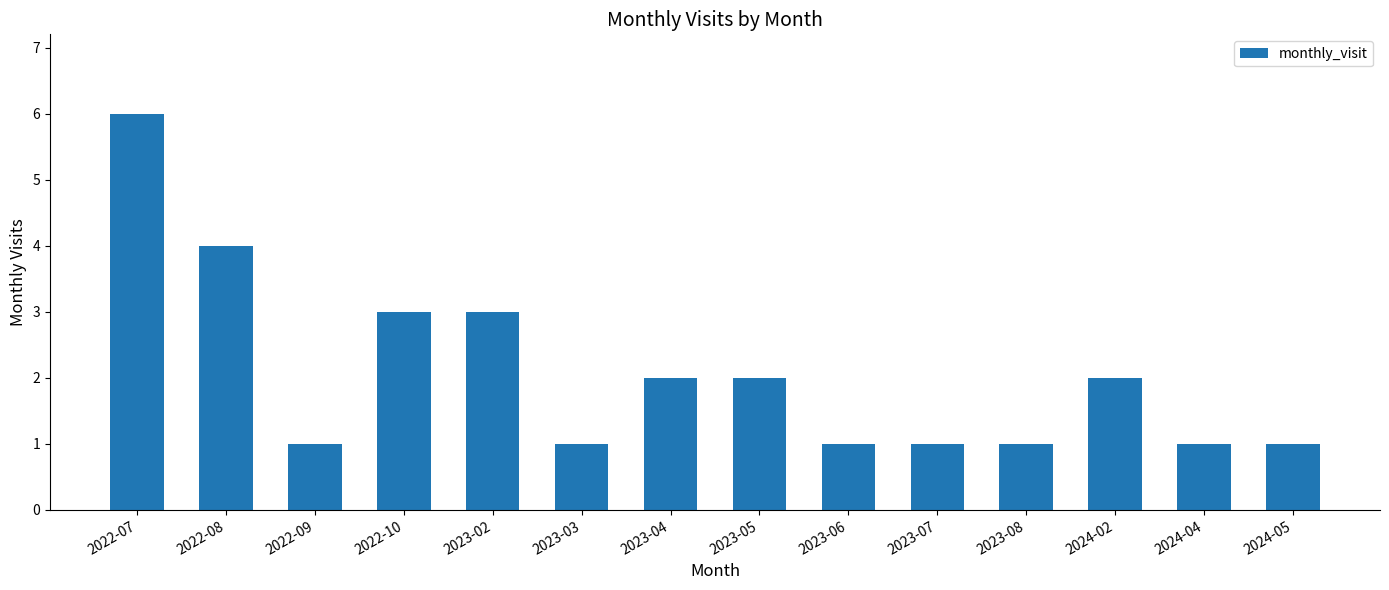

What is the sum of all values?

29